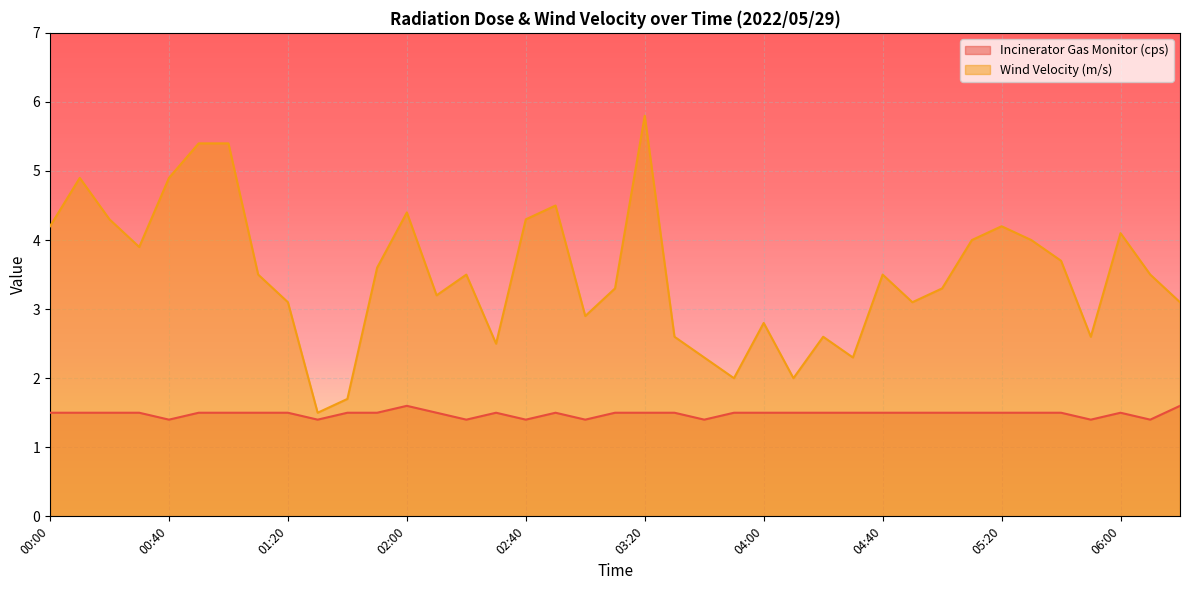

What is the label of the 38th point from the left?

06:10